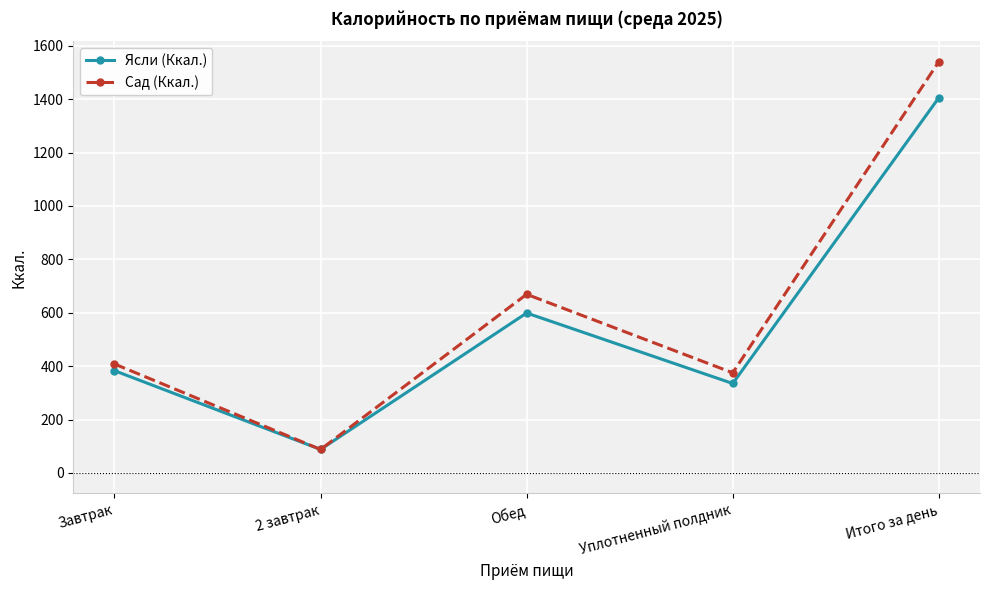

Reading left to right, what are all the values shown in this chart?

Ясли (Ккал.): 383	88	599	335	1405
Сад (Ккал.): 408	88	669	375	1540